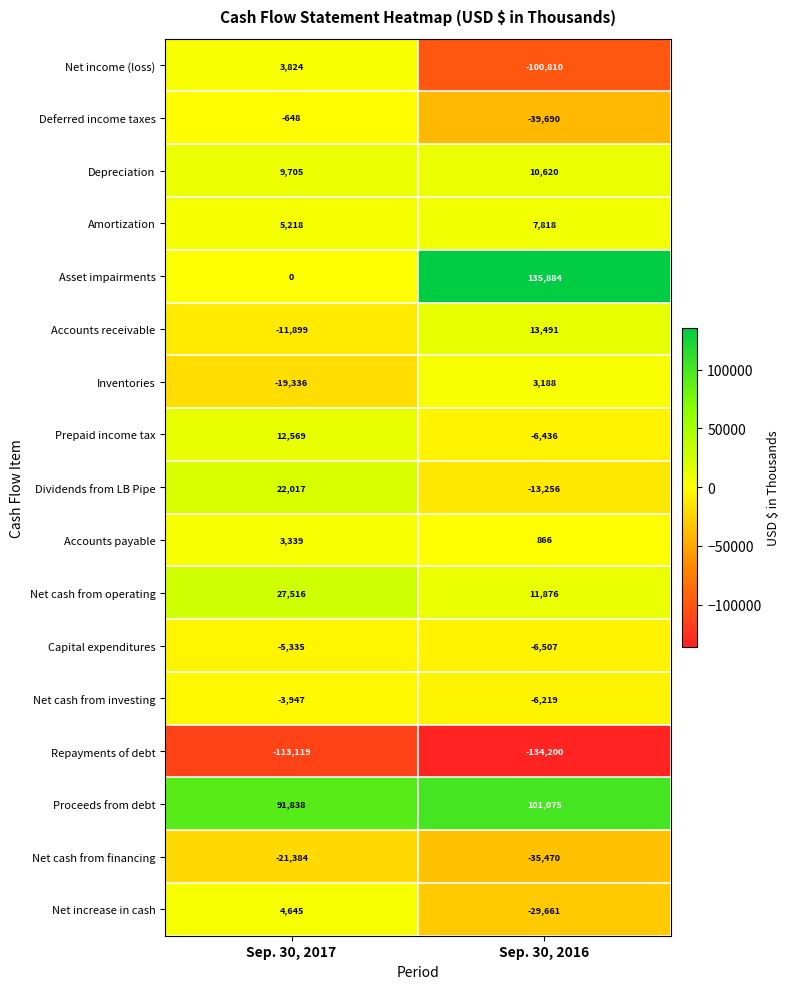

What is the sum of the Inventories values at Sep. 30, 2017 and Sep. 30, 2016?

-16148